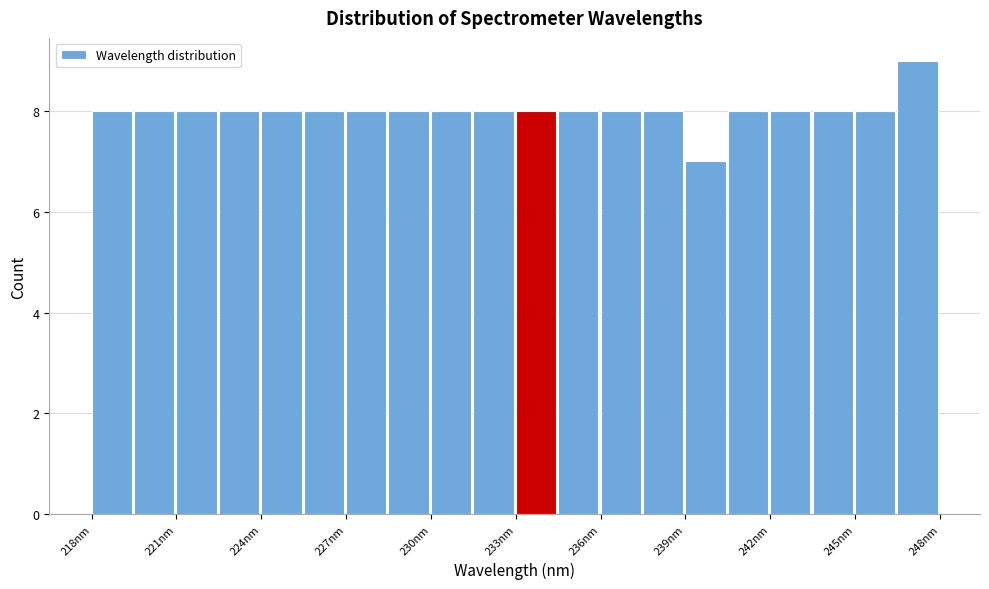

Read against the x-axis, roughly where is the centre of the tallest bar?

247.5